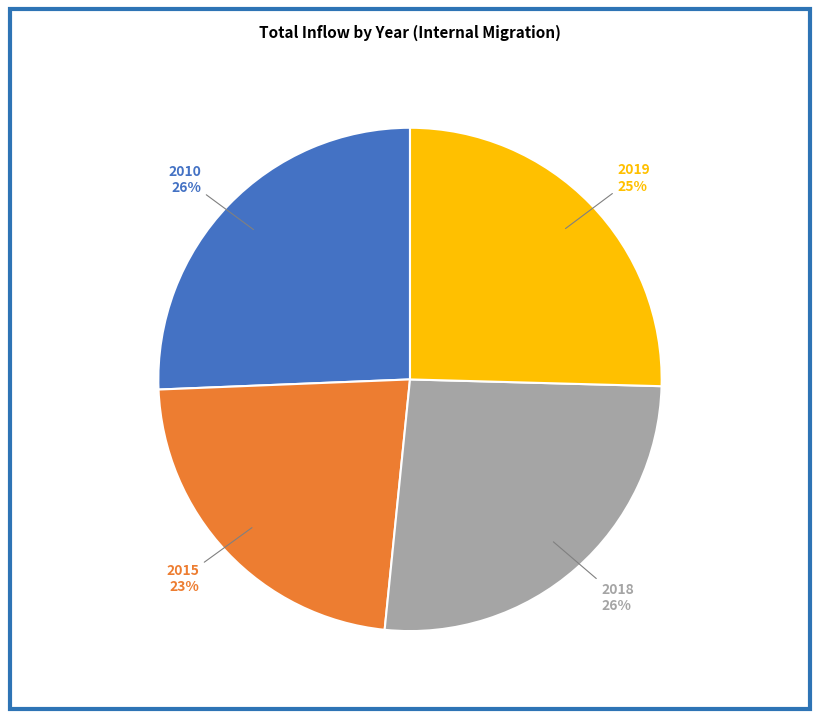

Is there any slice that represents more than half of the pie?

No